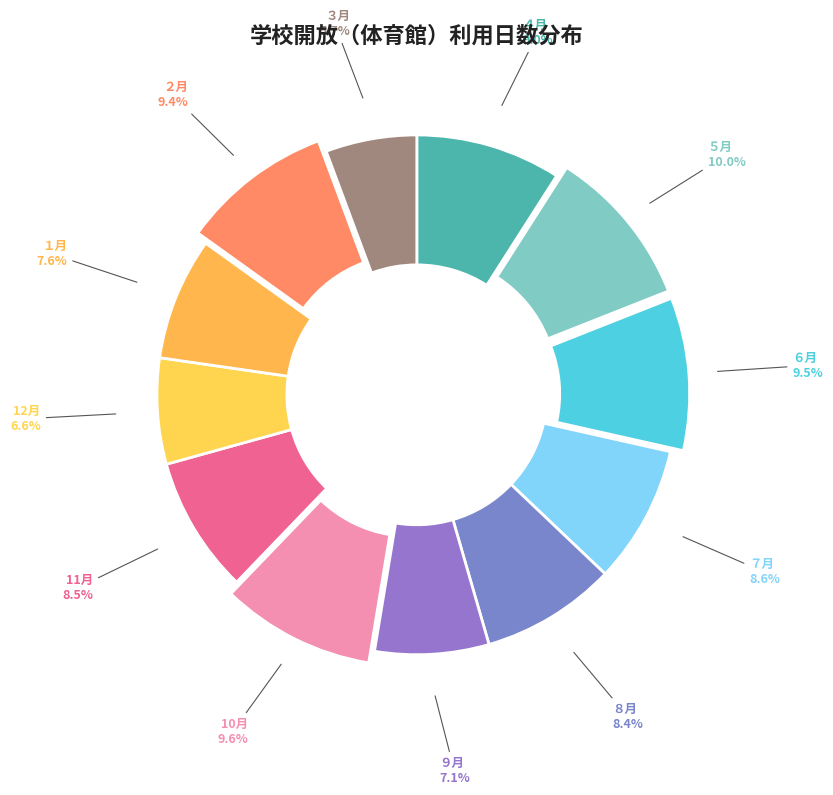

How many slices are in this pie chart?

12